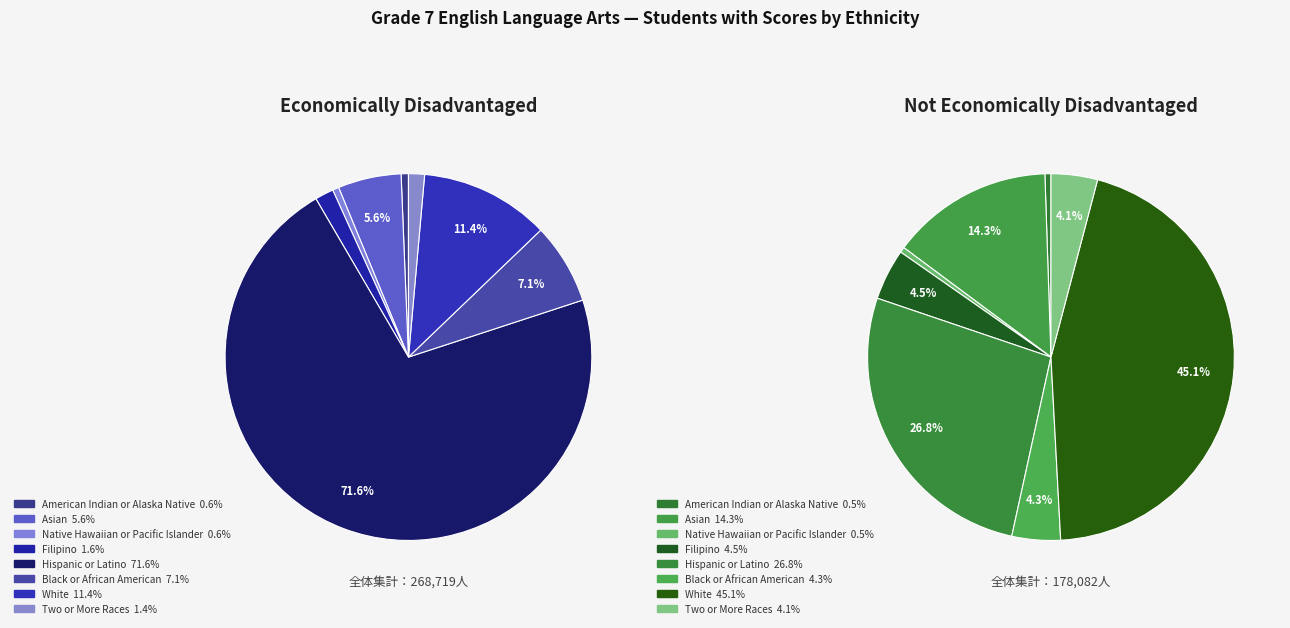

Which slice is the smallest?

Native Hawaiian or Pacific Islander